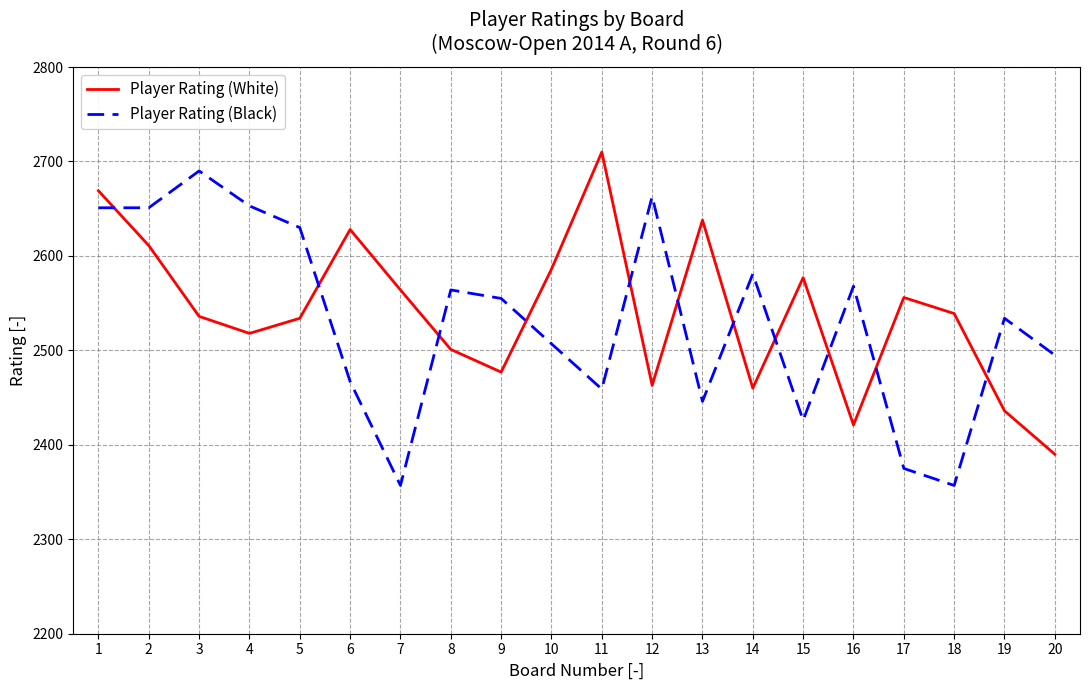

What is the sum of all Player Rating (Black) values?

50629